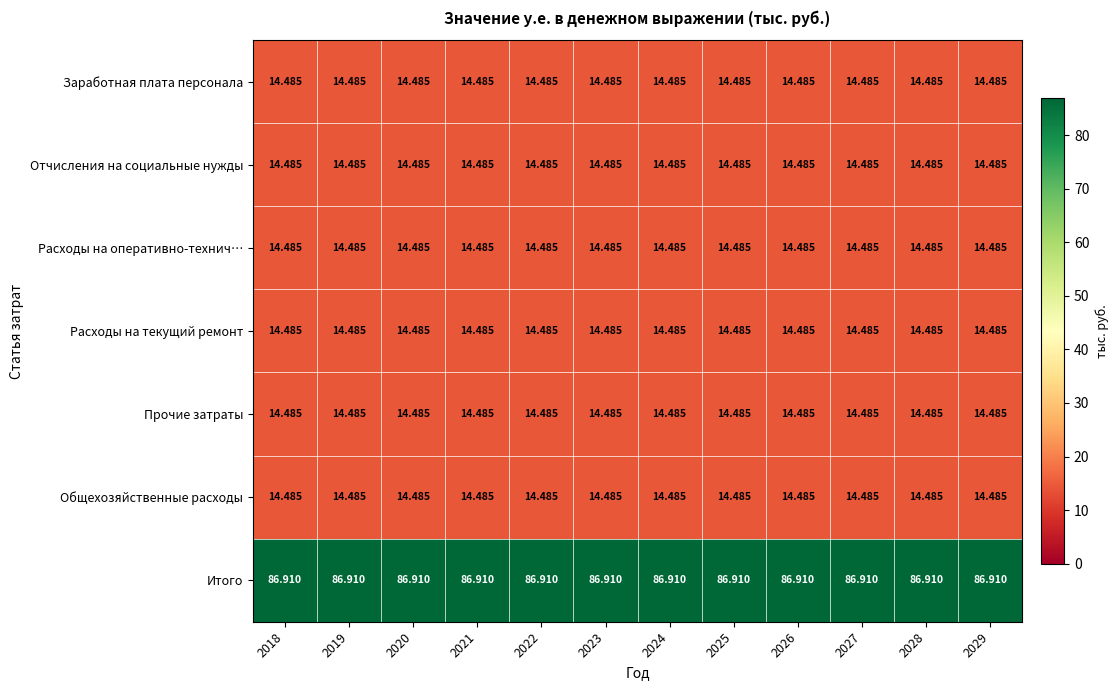

Which series has the largest total across all categories?

Итого